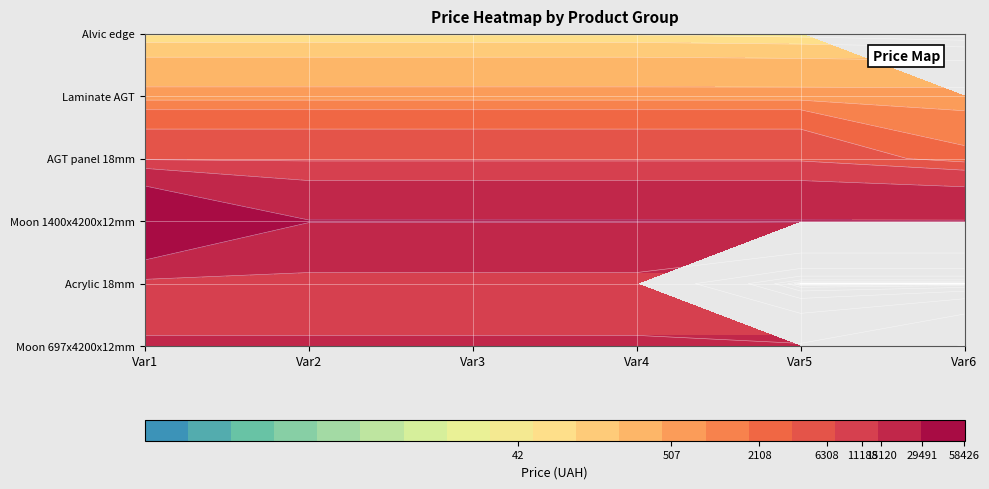

What is the sum of the Acrylic 18mm Fantasia values at 2 and 3?

22376.3